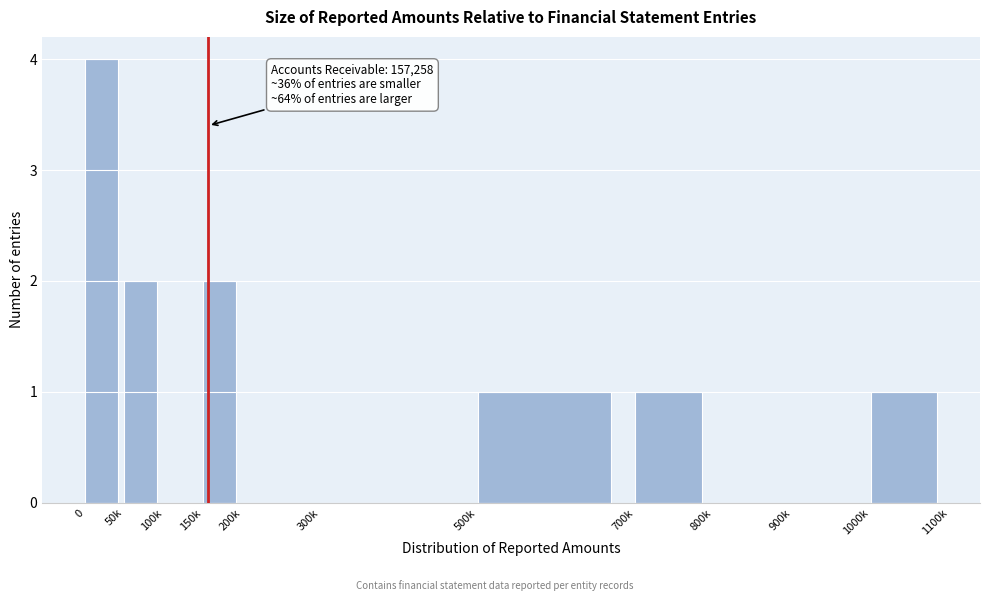

Reading left to right, transcribe all the data shown in this chart.

0=4	50k=2	100k=0	150k=2	200k=0	300k=0	500k=1	700k=1	800k=0	900k=0	1000k=1